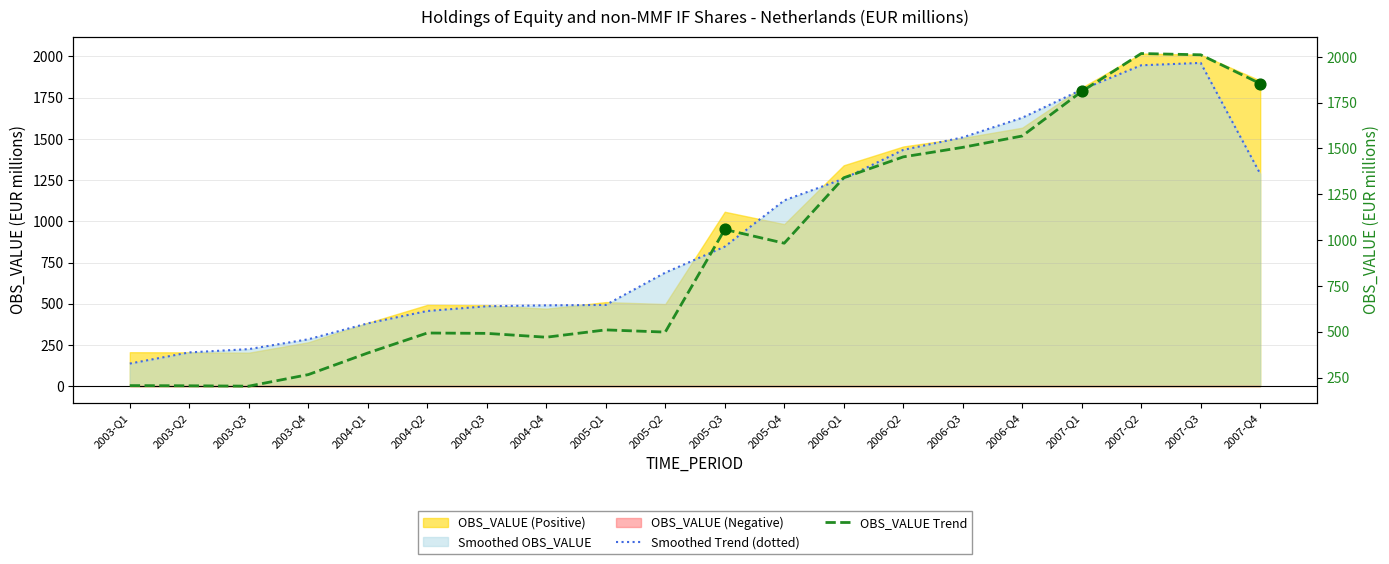

At how many categories does at least one series exceed 899?

10